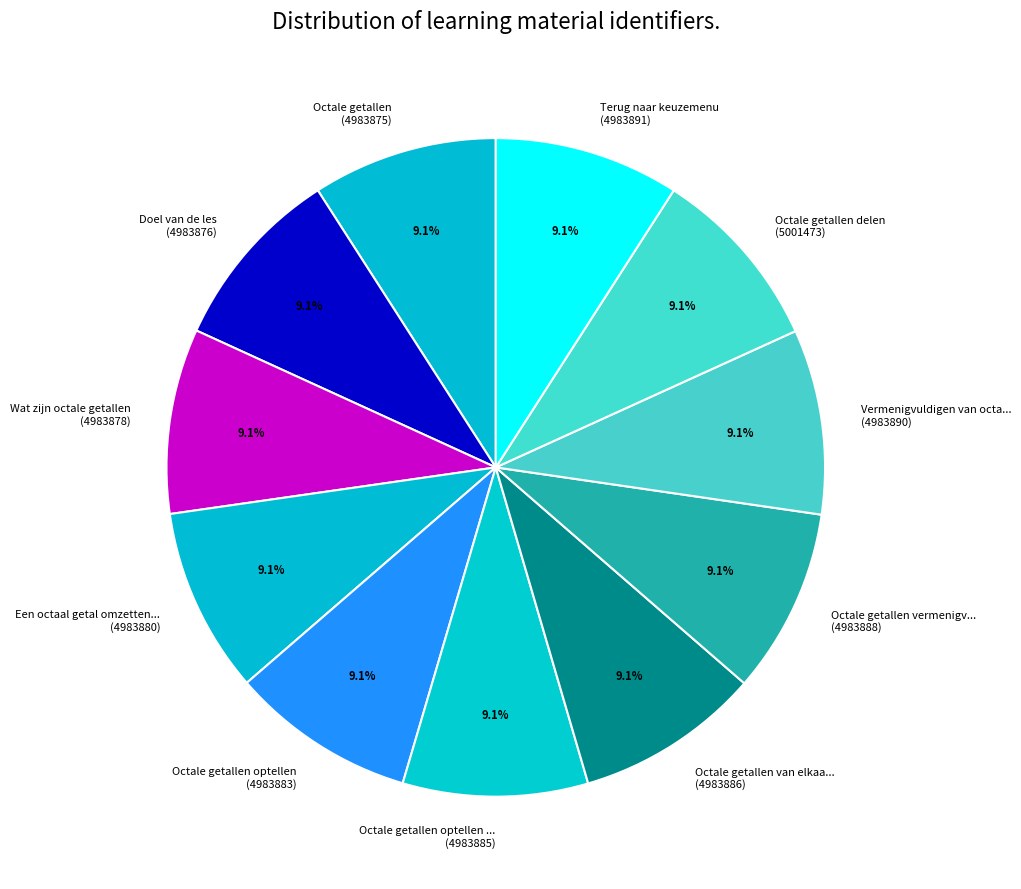

Rank the categories by value from highest to lowest.

Octale getallen delen, Terug naar keuzemenu, Vermenigvuldigen van octale getallen, Octale getallen vermenigvuldigen, Octale getallen van elkaar aftrekken, Octale getallen optellen (oefening), Octale getallen optellen, Een octaal getal omzetten naar een binair getal, Wat zijn octale getallen, Doel van de les, Octale getallen